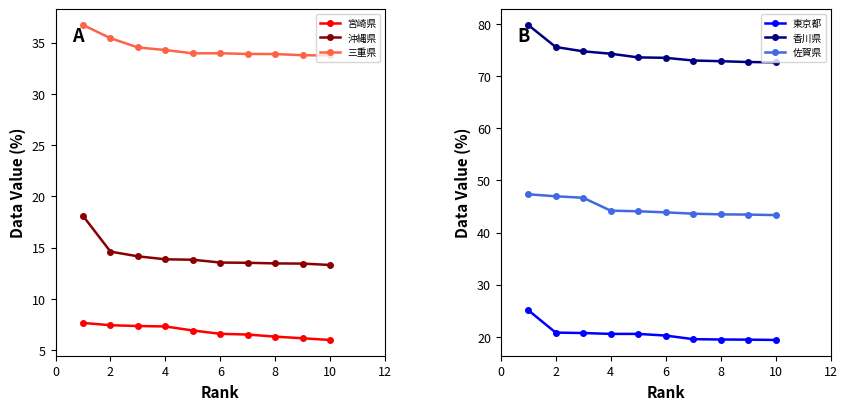

What are all the series names shown in the legend?

宮崎県, 沖縄県, 三重県, 東京都, 香川県, 佐賀県